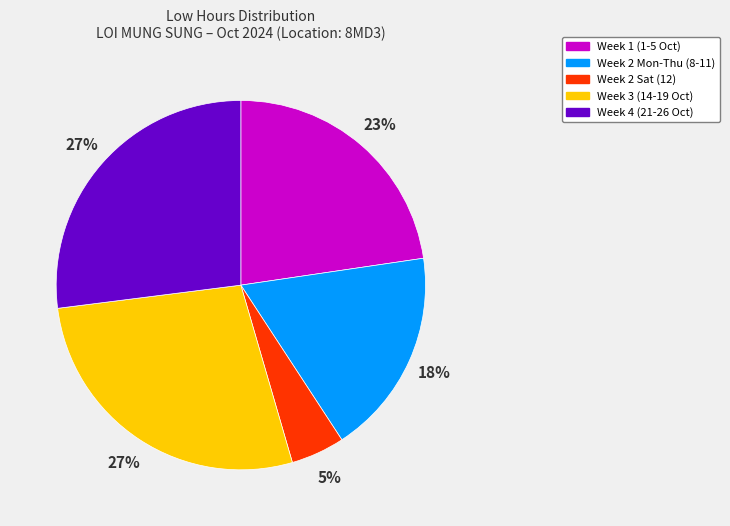

Is there any slice that represents more than half of the pie?

No